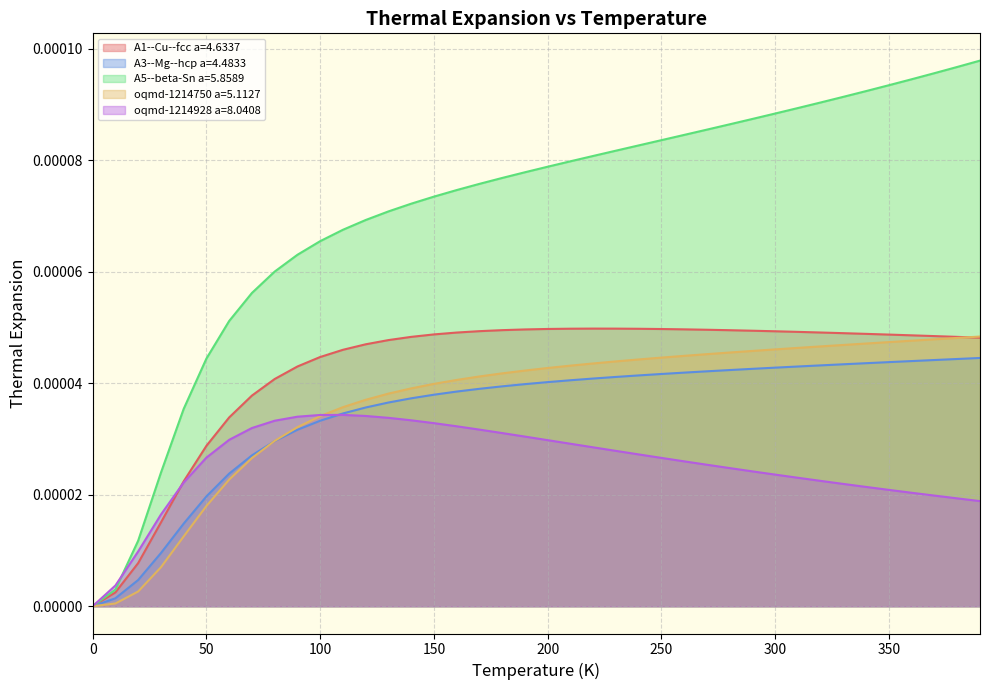

True or false: A5--beta-Sn a=5.8589 and A1--Cu--fcc a=4.6337 intersect in this chart.

False